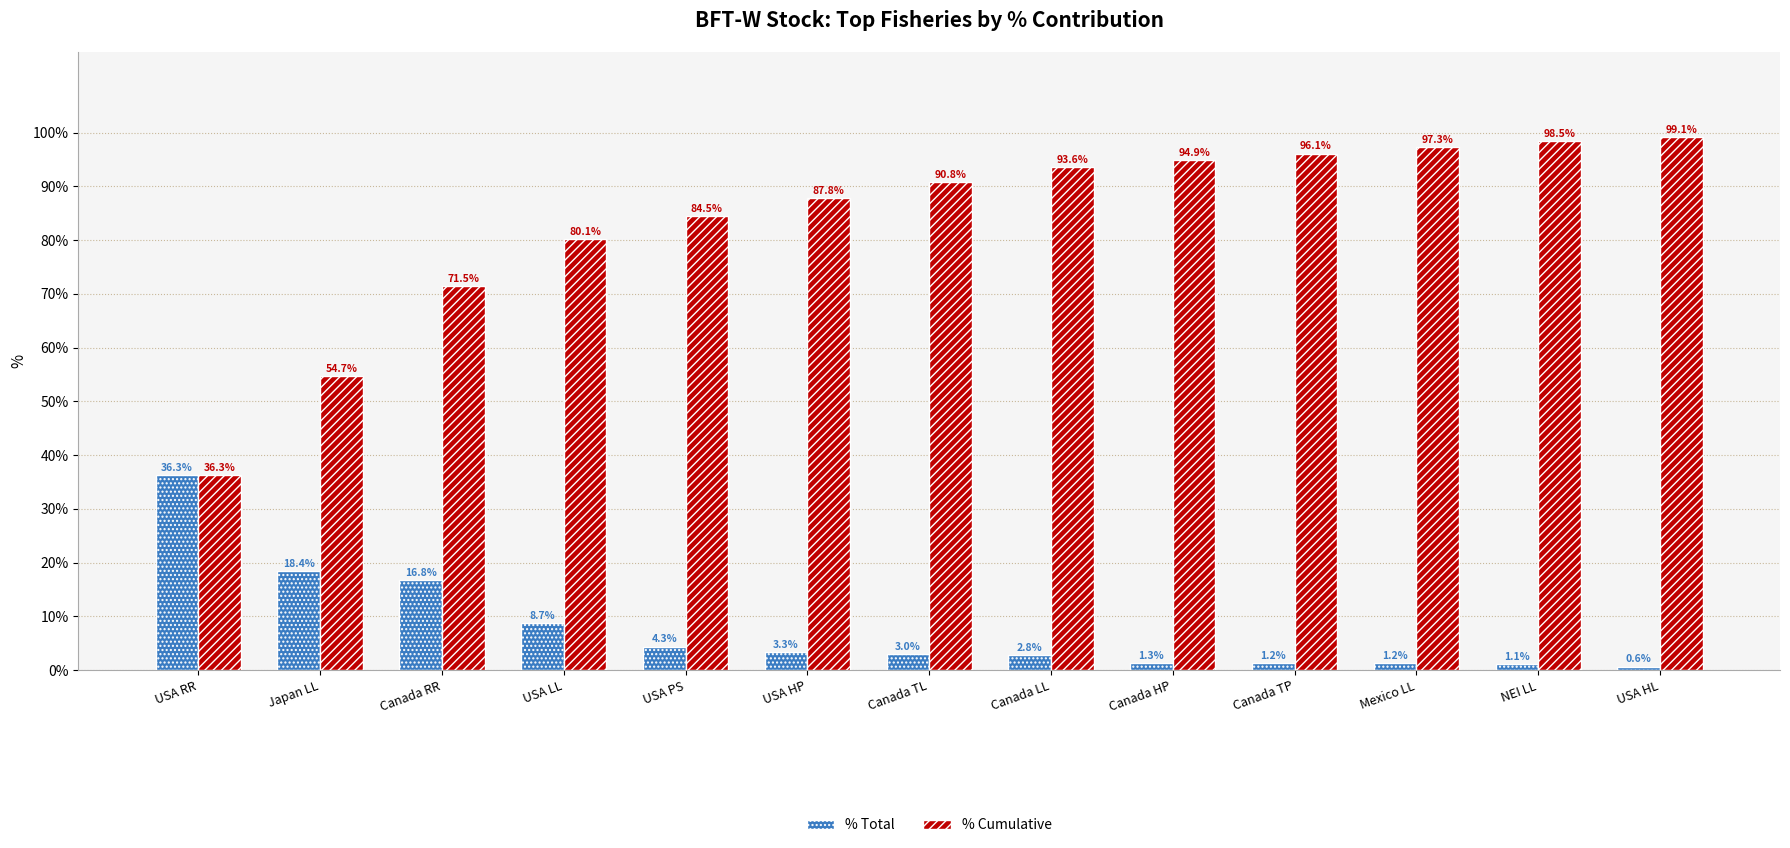

At which category does the chart reach its peak across all series?

USA HL